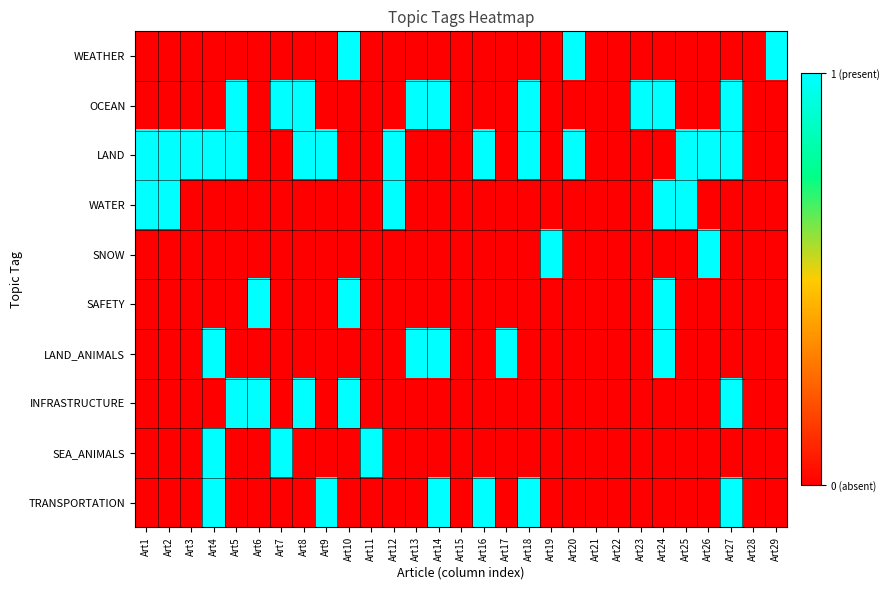

At which category is the sum across all series the highest?

Art4